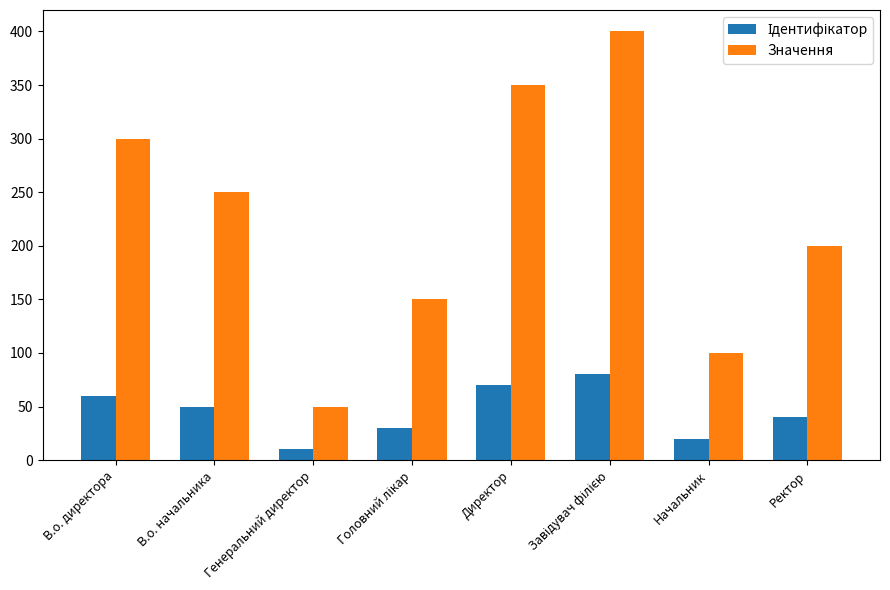

How many distinct data groups are displayed?

2